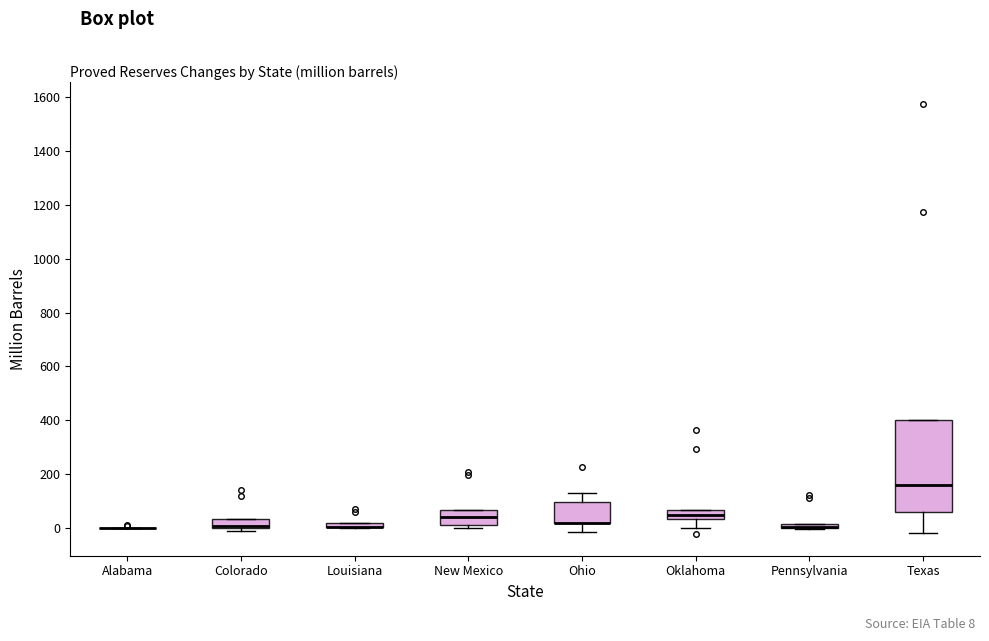

Where is the upper edge of the box for New Mexico on the y-axis? The values are not printed on the chart, so give them approximately, as read against the axis.

60